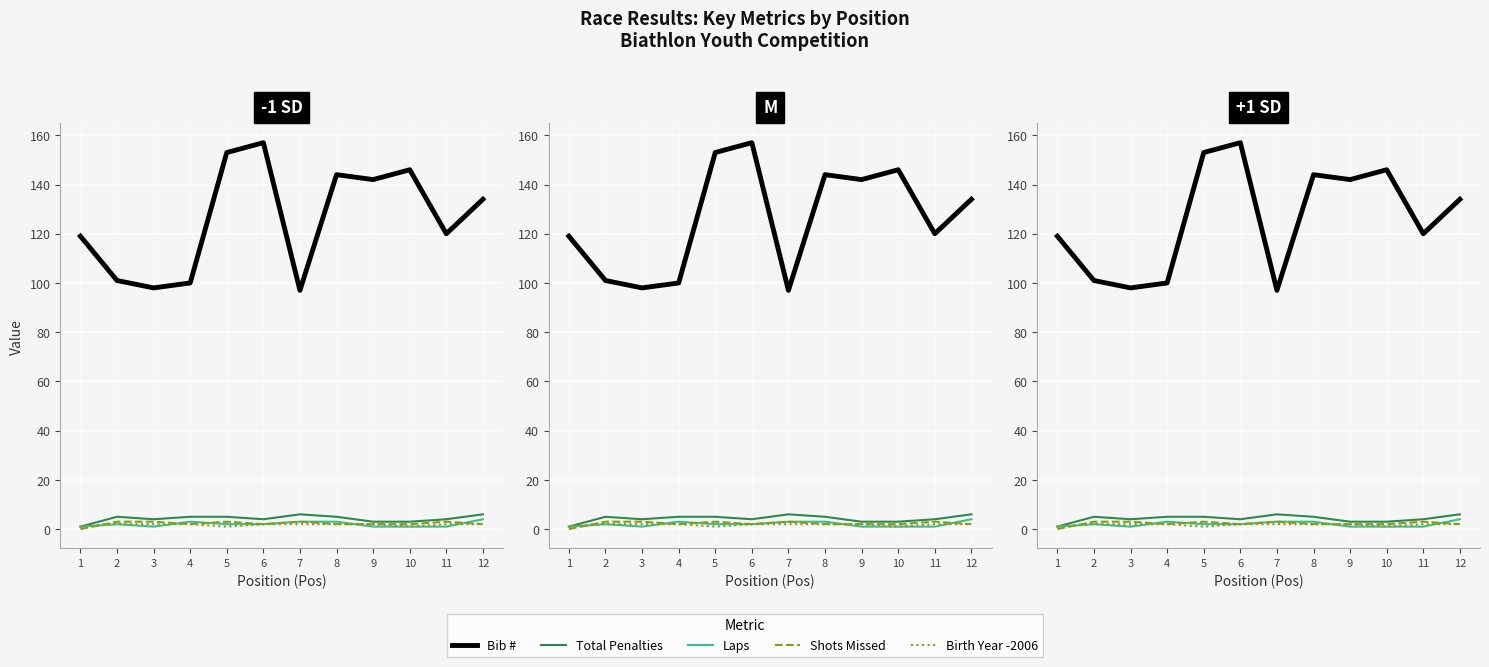

Count the number of data series in this chart.

5